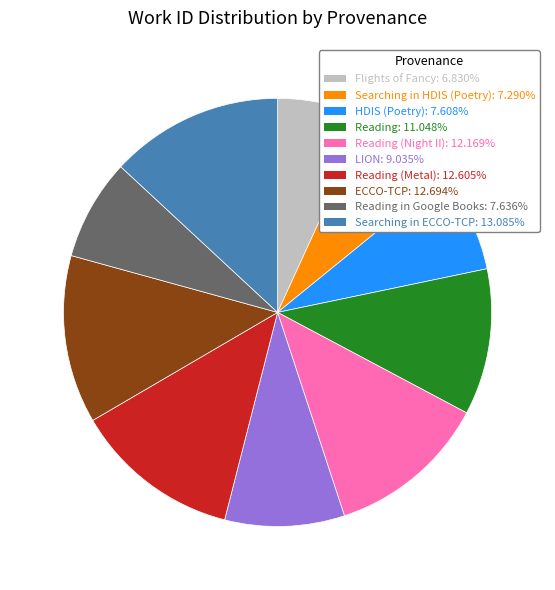

Does any single category account for the majority?

No